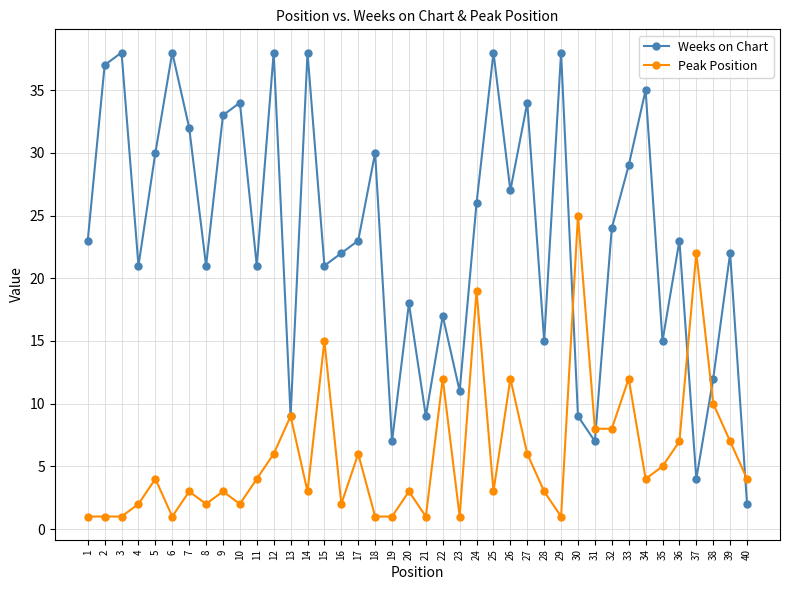

Is it true that Peak Position equals 6 at 12?

True